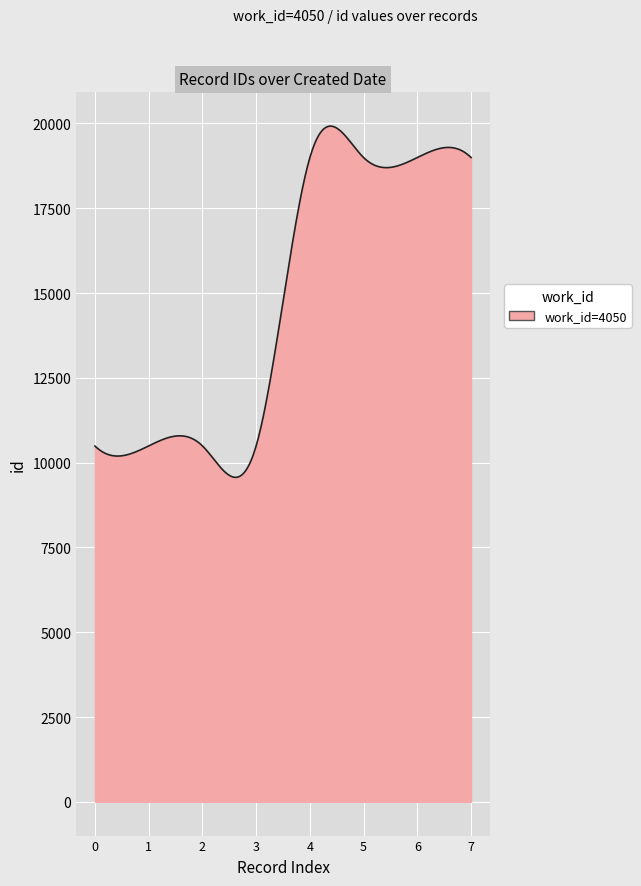

What is the smallest value displayed?

9566.4